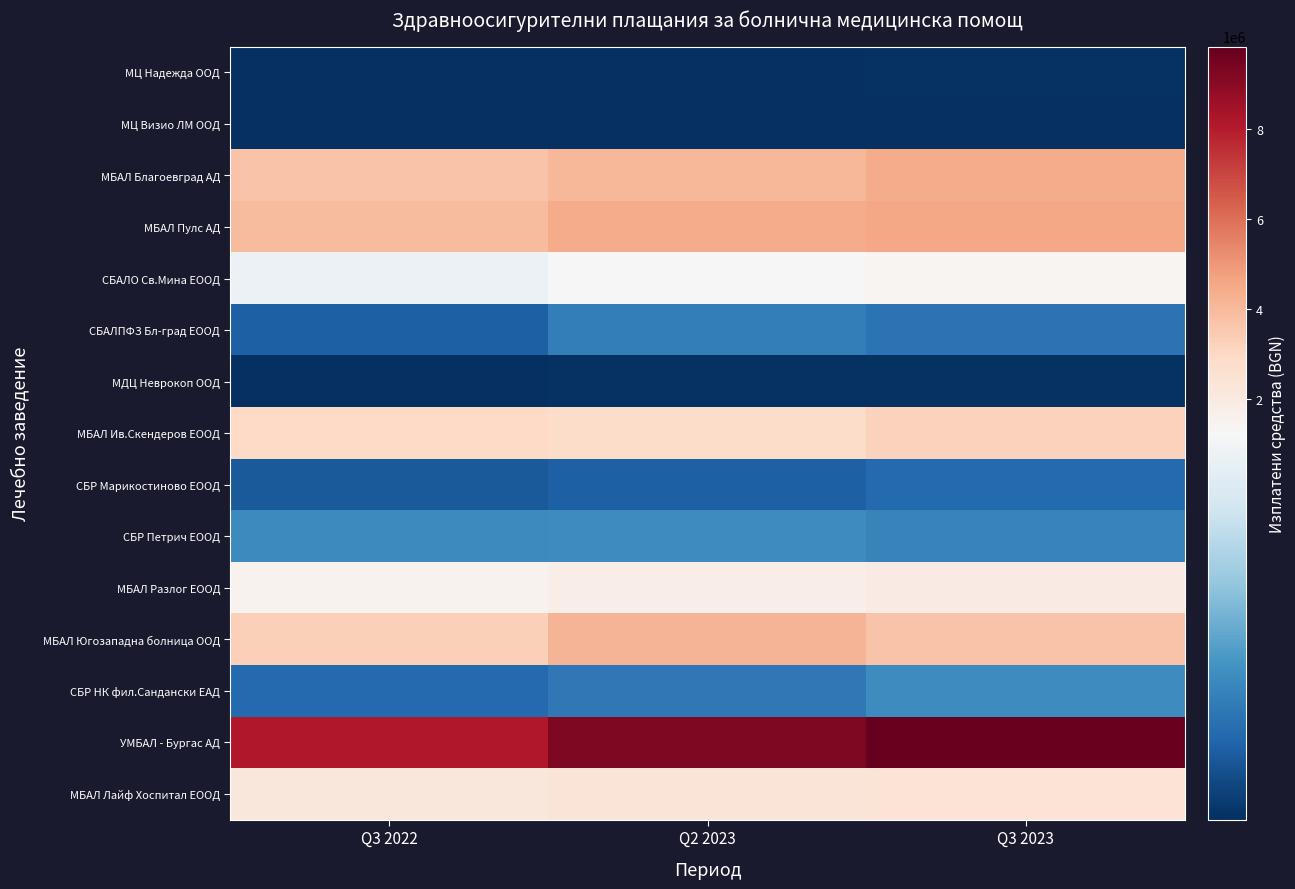

How many distinct data groups are displayed?

15